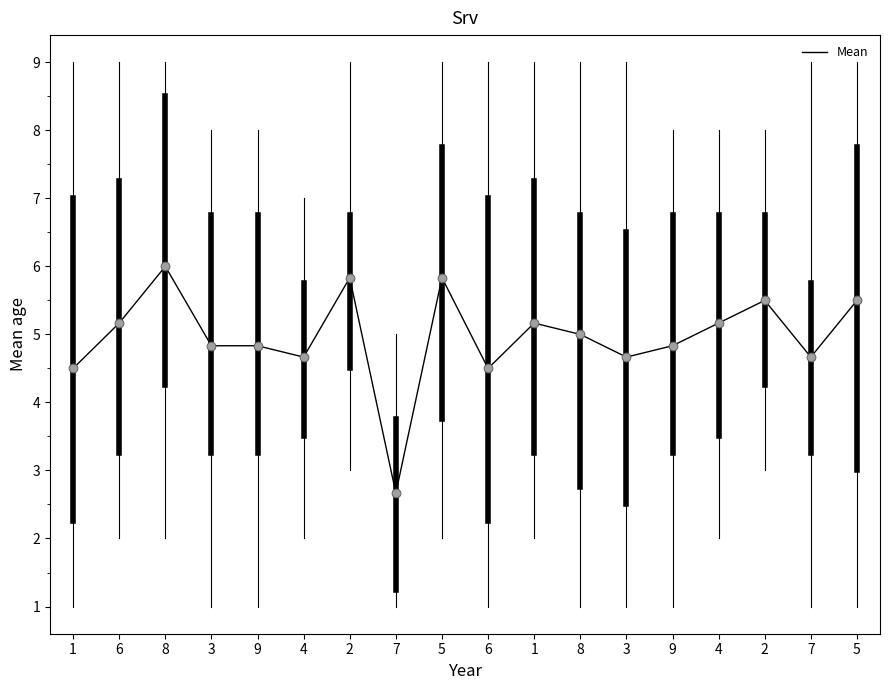

Approximately how many times larger is the value at 8 compared to 3?

1.3